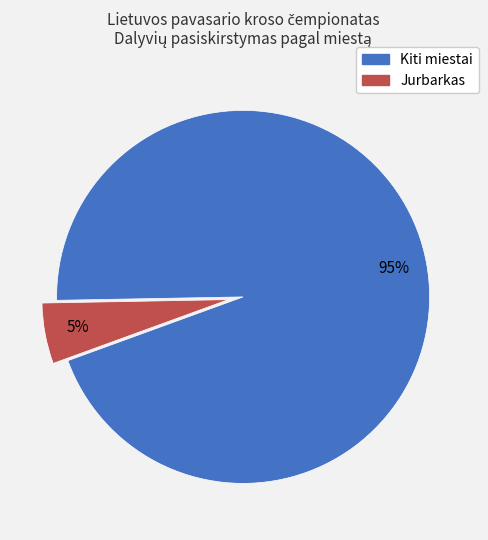

Does any single category account for the majority?

Yes